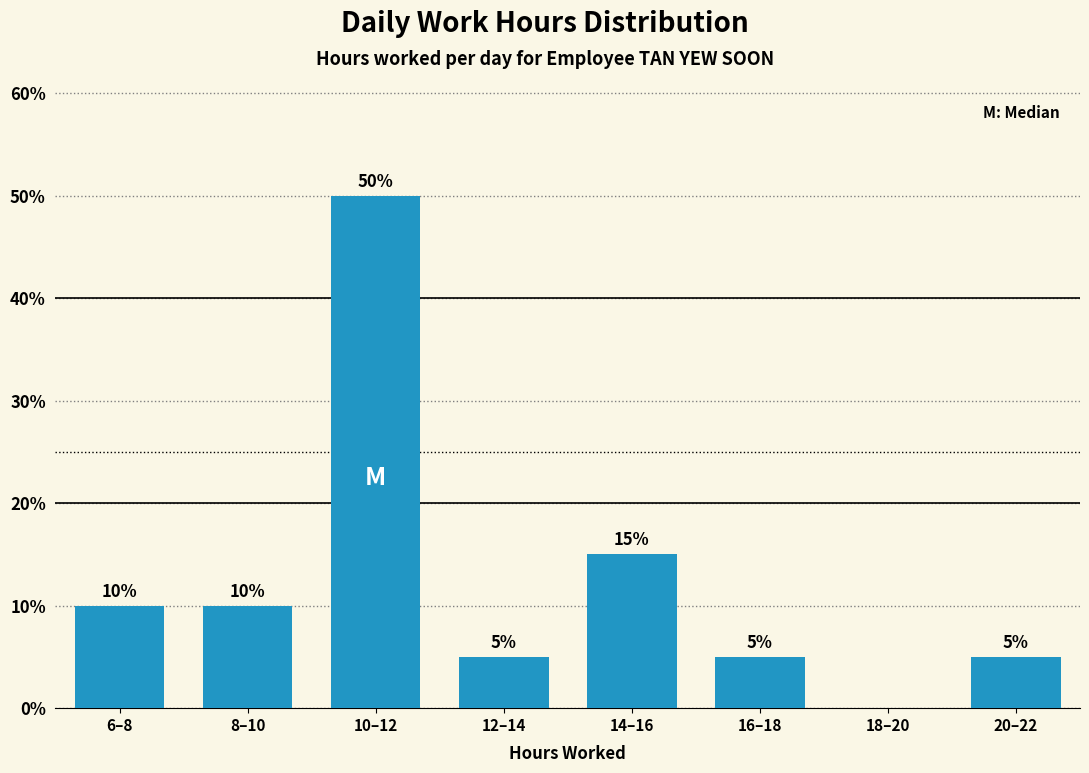

Reading right to left, extract all data points from this chart.

20–22=5	18–20=0	16–18=5	14–16=15	12–14=5	10–12=50	8–10=10	6–8=10